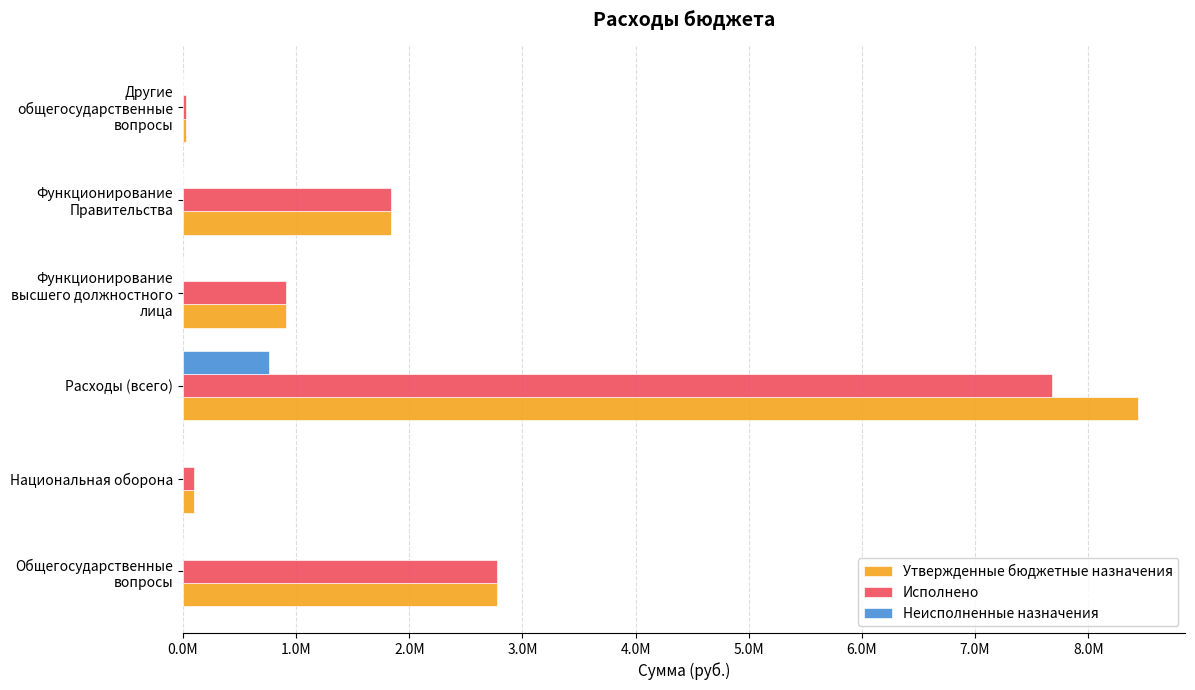

What are all the series names shown in the legend?

Утвержденные бюджетные назначения, Исполнено, Неисполненные назначения